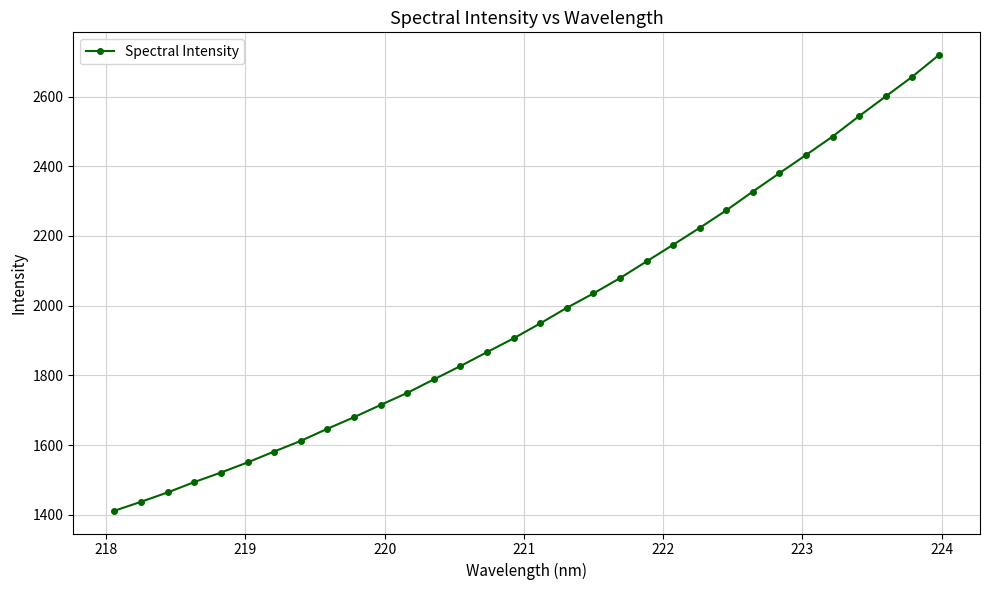

What is the value of the 1st point from the left?

1411.4